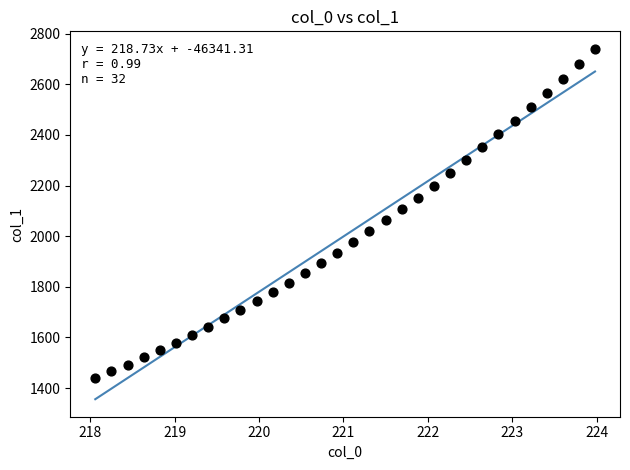

What is the range of X values (max minus min)?

5.9